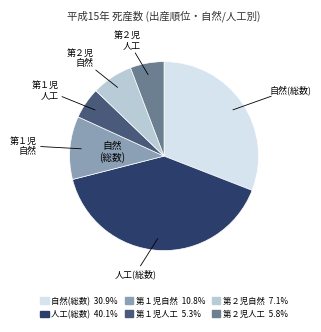

Is there a majority slice in this chart?

No